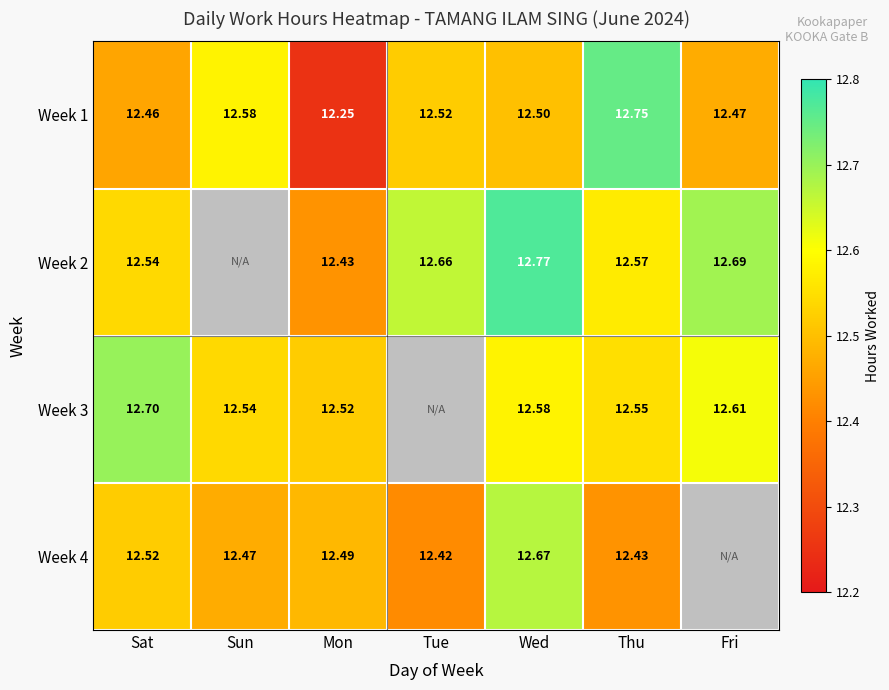

Which has a higher value, Fri or Wed?

Wed